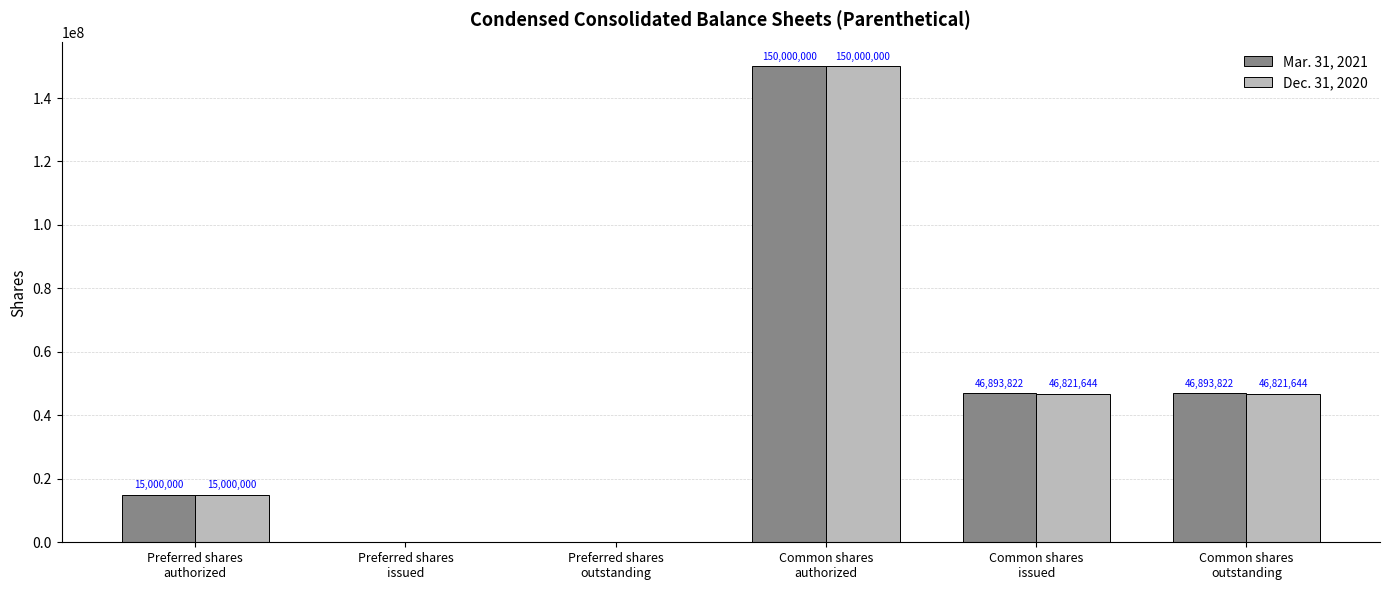

What is the greatest value displayed?

150000000